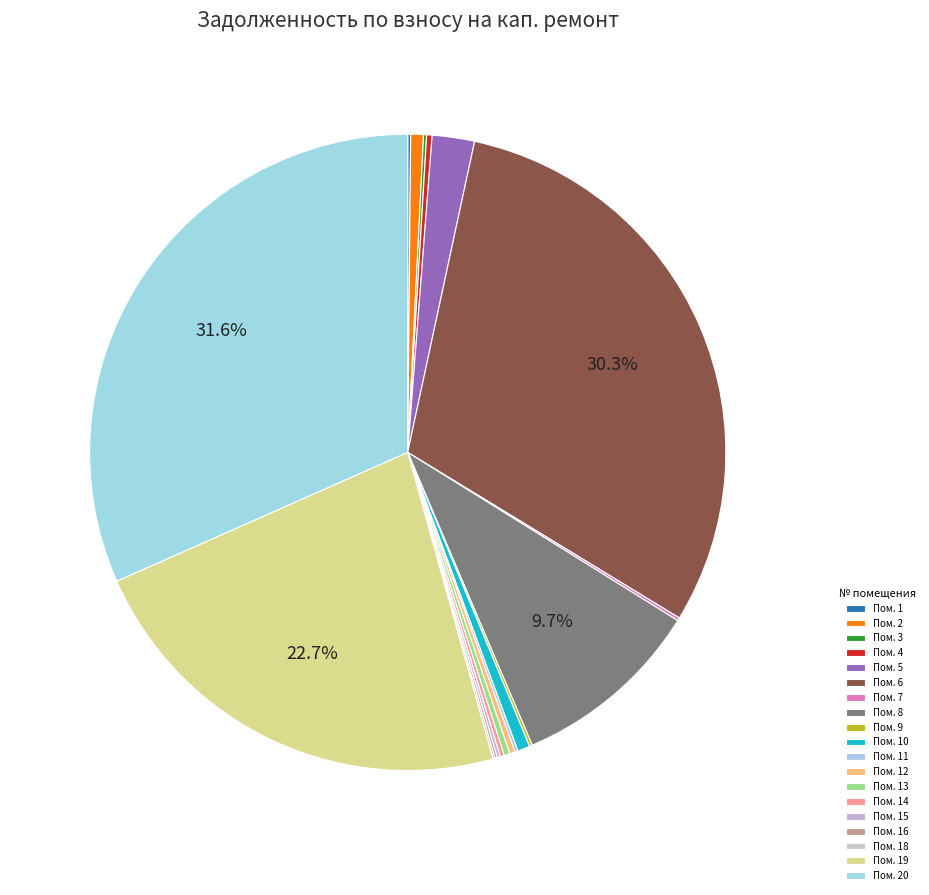

What is the largest slice in the pie chart?

20